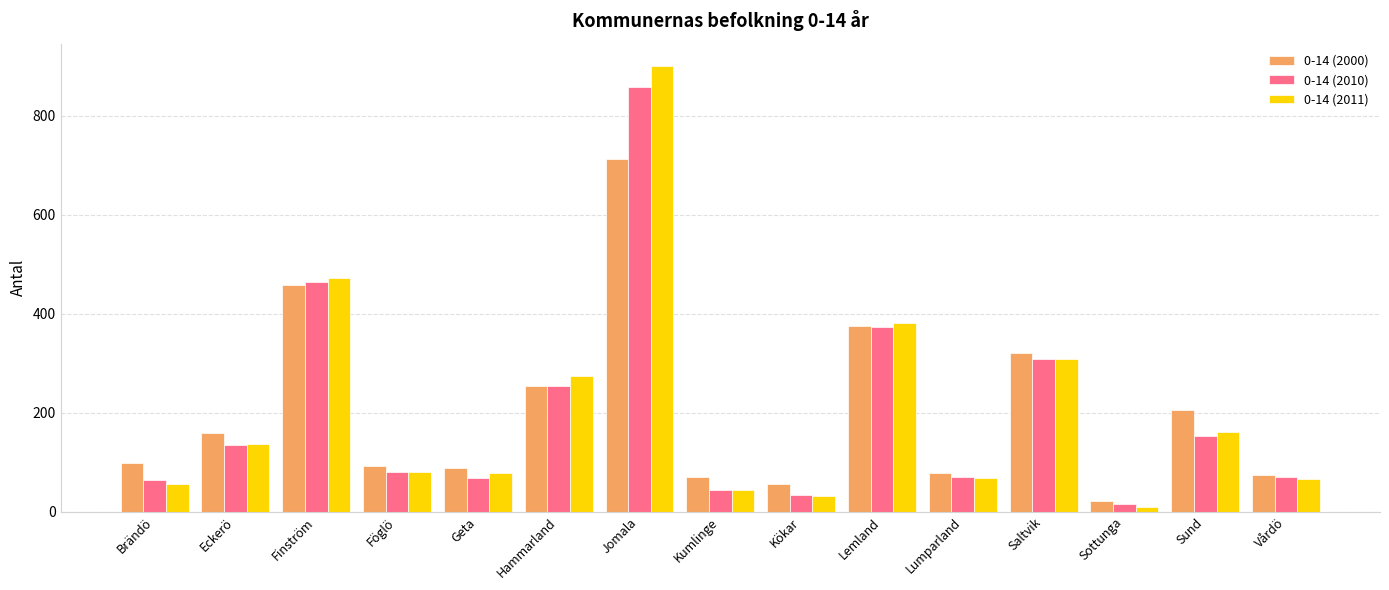

How many bars are there in total?

45